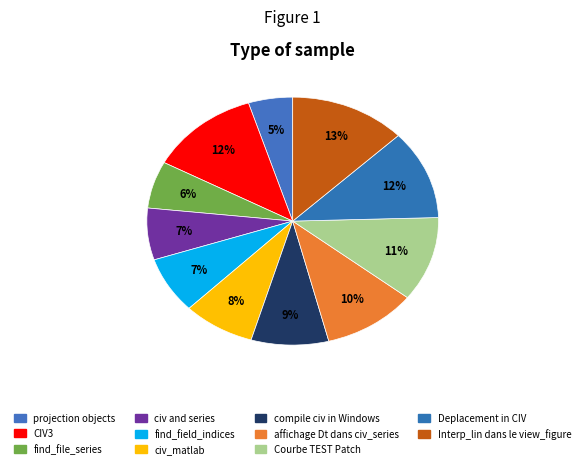

How many slices are in this pie chart?

11